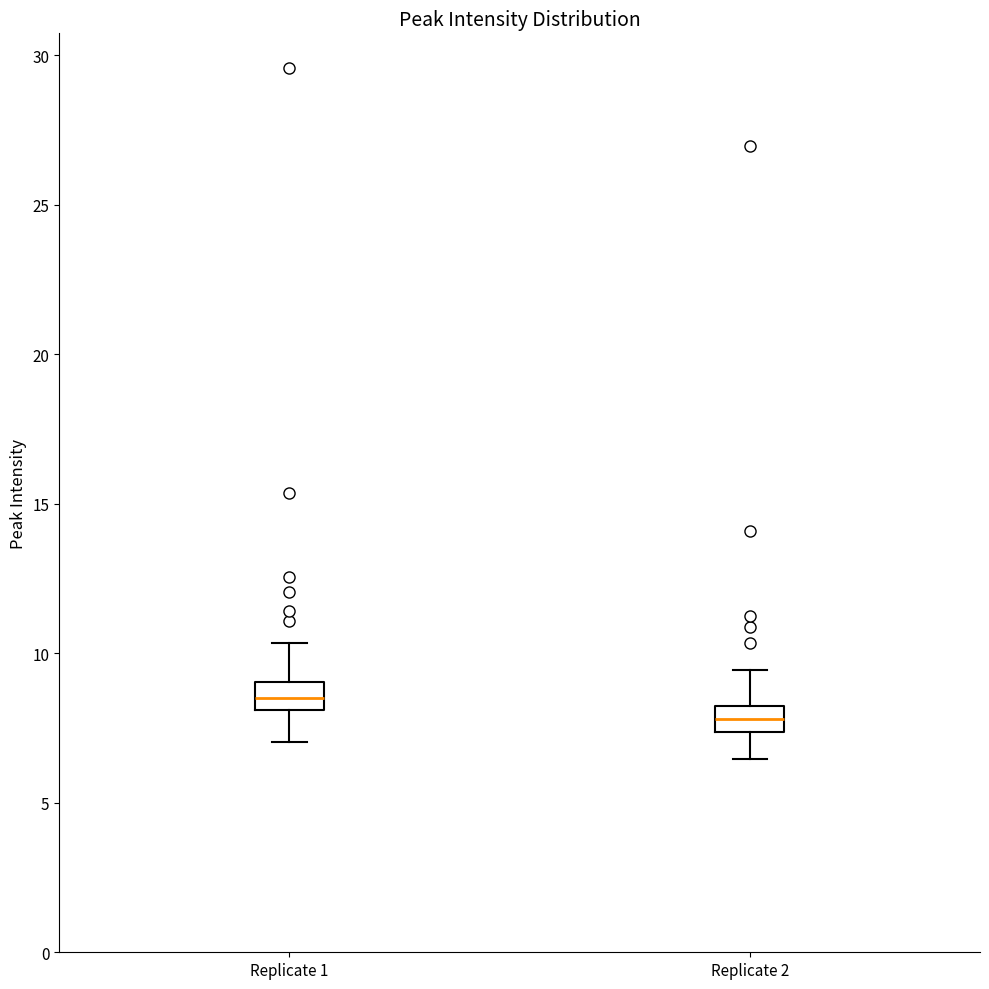

Reading left to right, read every box against the y-axis: the position of its median line, the range the box covers, and the ends of its whiskers. The values are not printed on the chart, so give them approximately, as read against the axis.

Replicate 1: median 8.5, box 8.0 to 9.0, whiskers 7.0 to 10.5
Replicate 2: median 8.0 (inside the box), box 7.5 to 8.0, whiskers 6.5 to 9.5